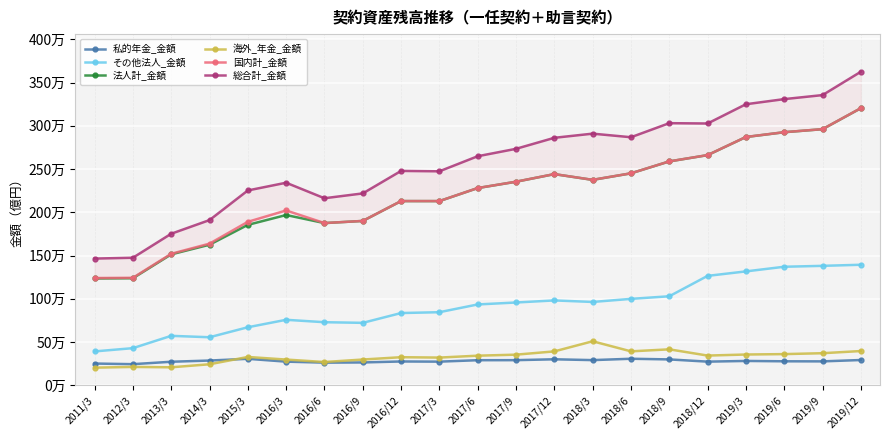

What is the difference between the maximum and minimum values in the 法人計_金額 series?

1969266.3